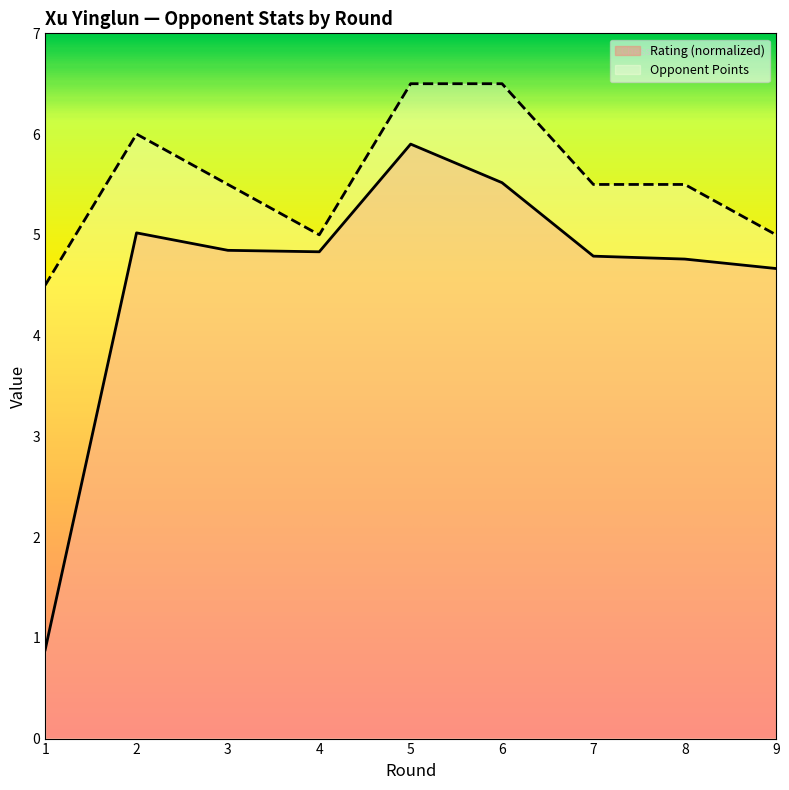

How many values in the Rating series exceed 4?

8